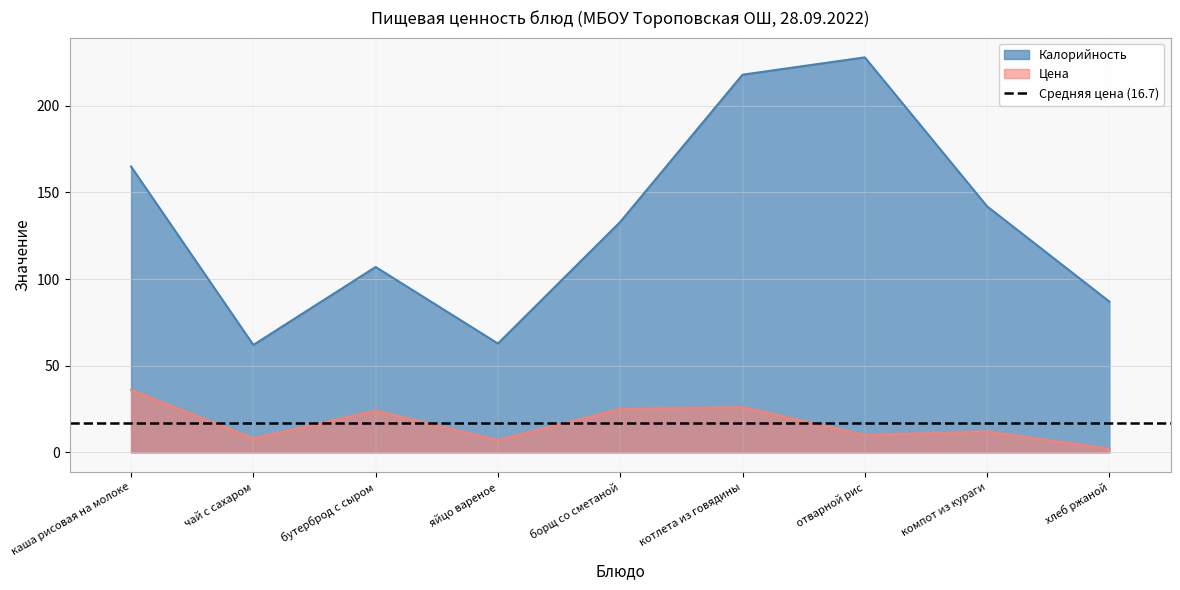

Does the chart display data point markers on the line(s)?

No